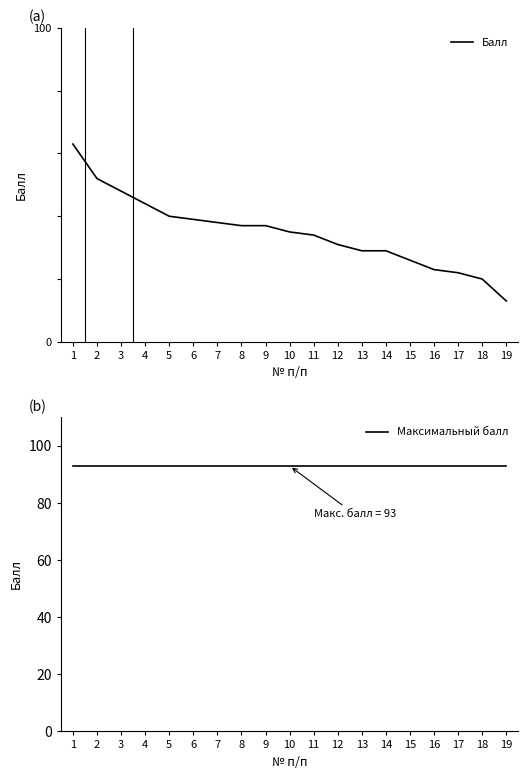

True or false: Максимальный балл and Балл intersect in this chart.

False